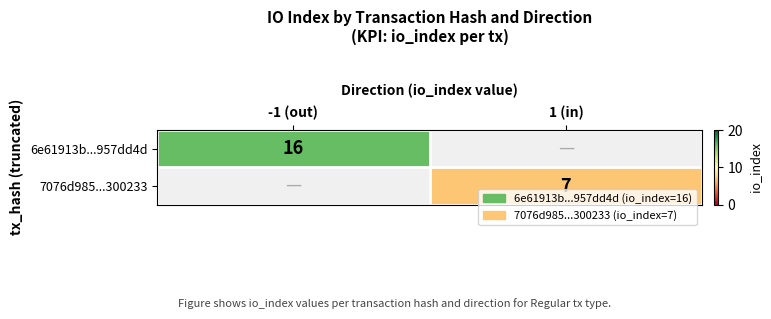

The 7076d985...300233 series shows 7 at 1 (in). True or false?

True